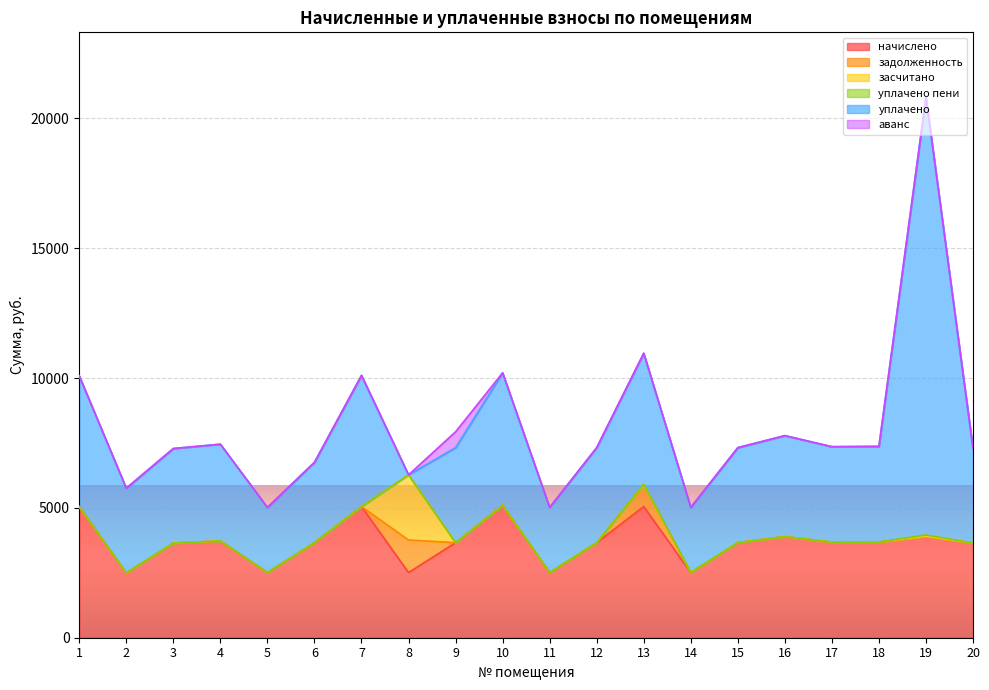

At which category does начислено reach its first local valley?

2